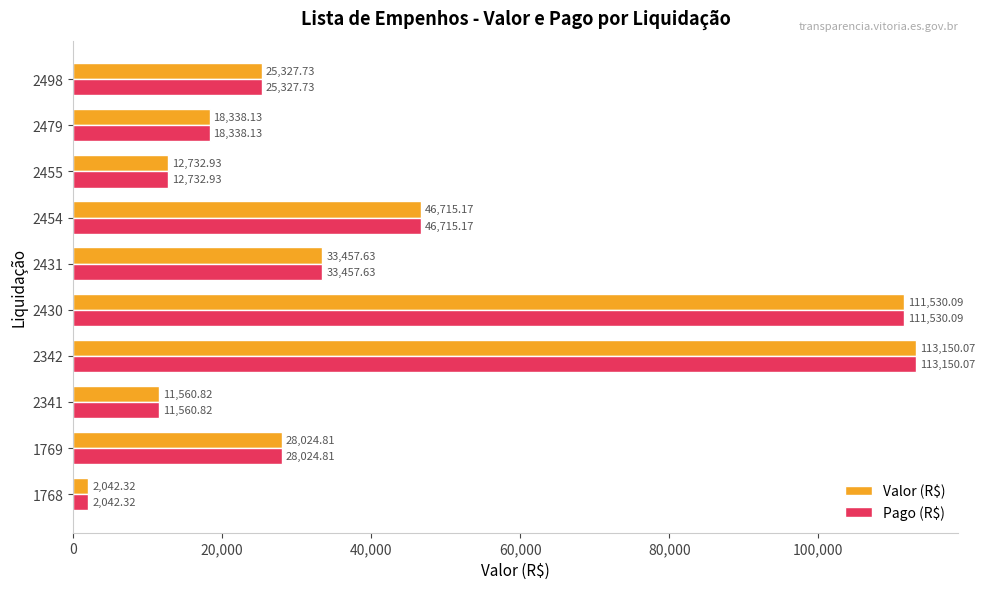

Rank the categories by Valor (R$) value from highest to lowest.

2342, 2430, 2454, 2431, 1769, 2498, 2479, 2455, 2341, 1768